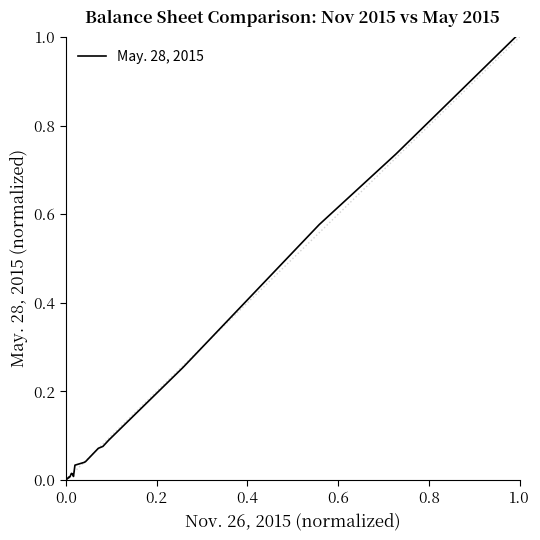

What is the maximum value shown in the chart?

1.0